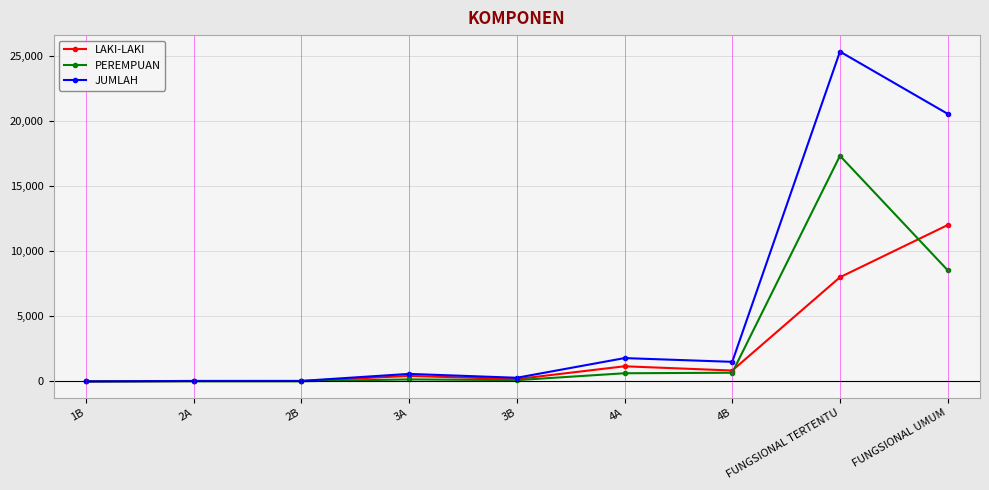

Which series has the largest total across all categories?

JUMLAH